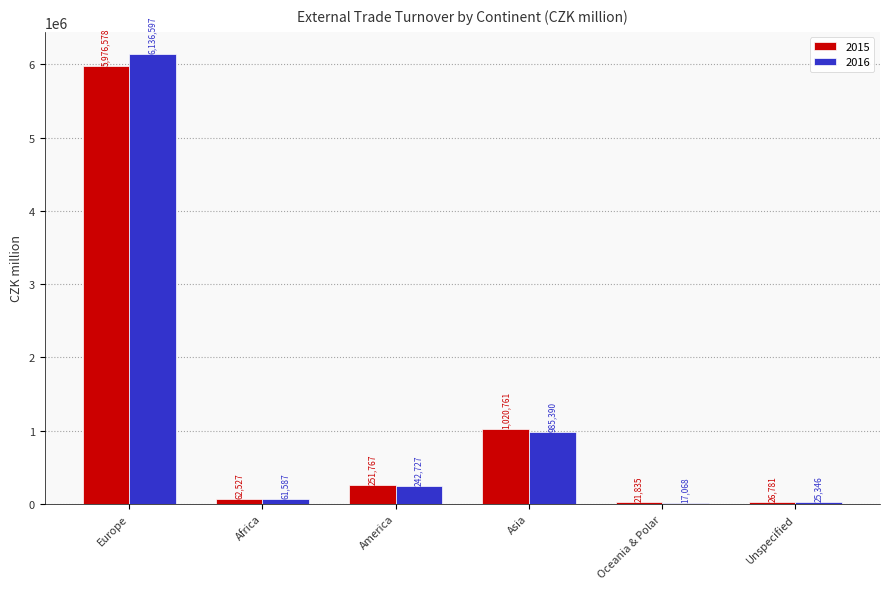

What are all the series names shown in the legend?

2015, 2016